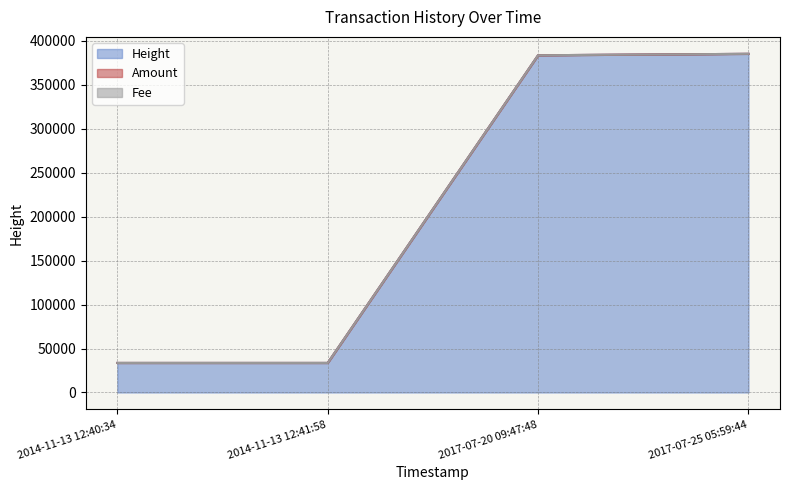

Where does the Height series first go above 383751?

2017-07-25 05:59:44